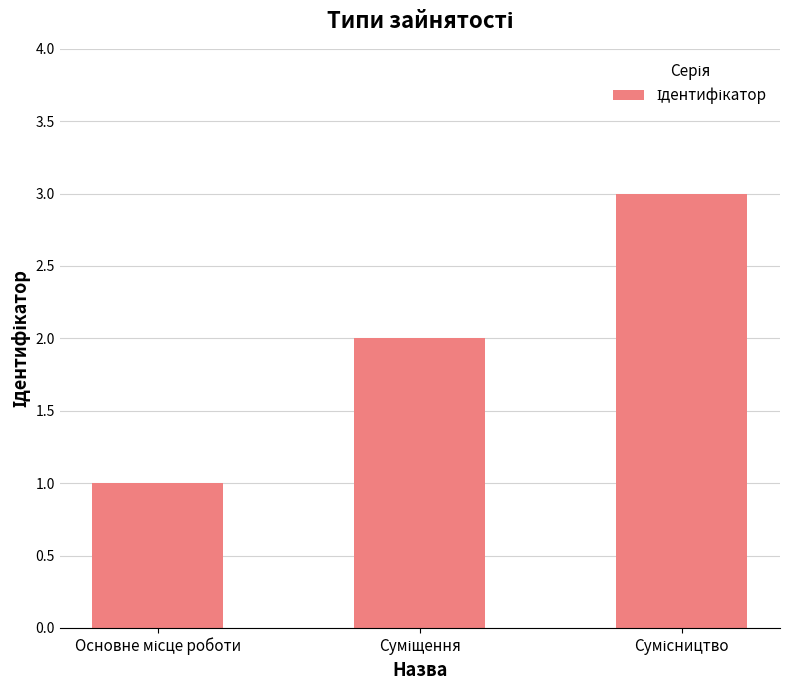

What is the greatest value displayed?

3